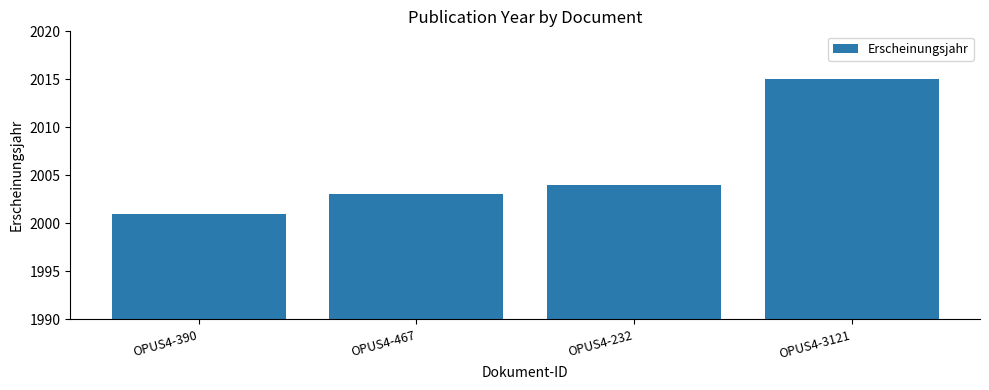

How many categories are shown in the chart?

4